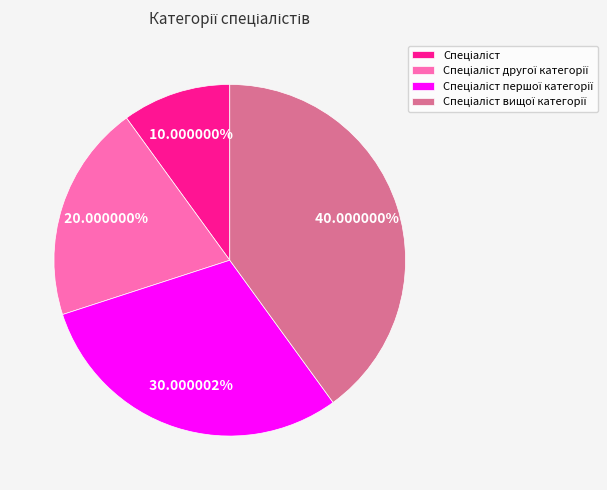

Does any single category account for the majority?

No